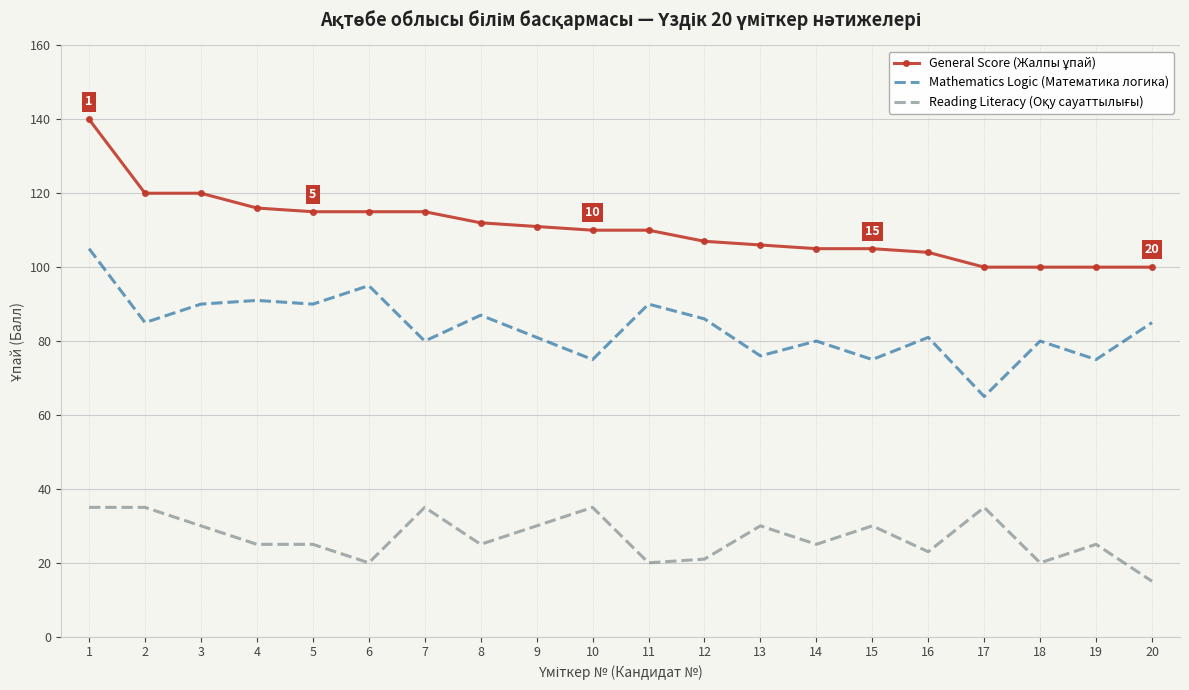

What is the highest value of the Mathematics Logic (Математика логика) series?

105